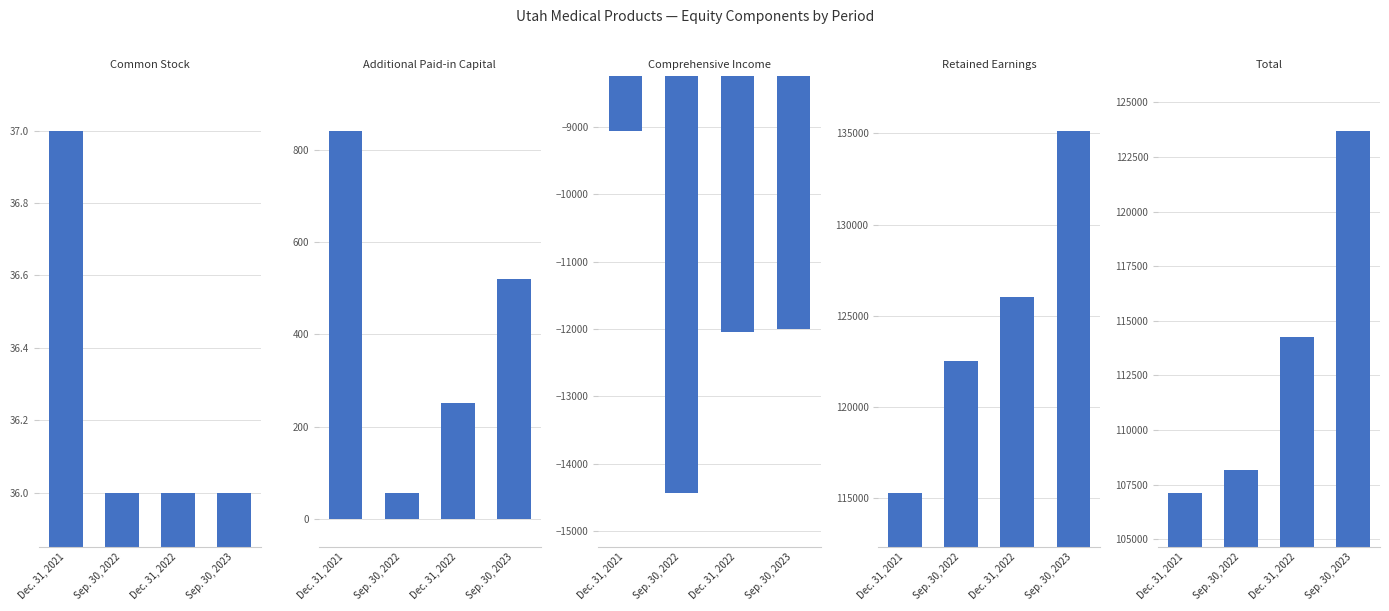

What is the approximate value of Retained Earnings at Sep. 30, 2022, to the nearest 100?

122500